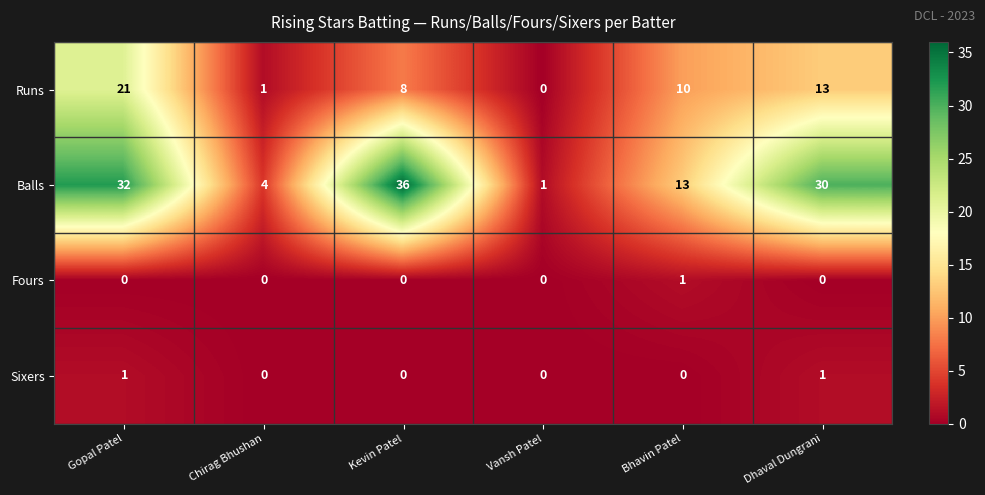

What is the average value of the Runs series?

9